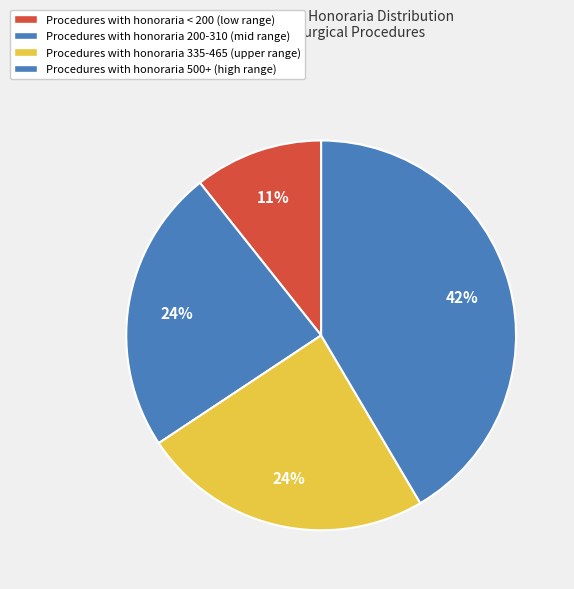

What is the smallest slice in the pie chart?

Procedures with honoraria < 200 (low range)